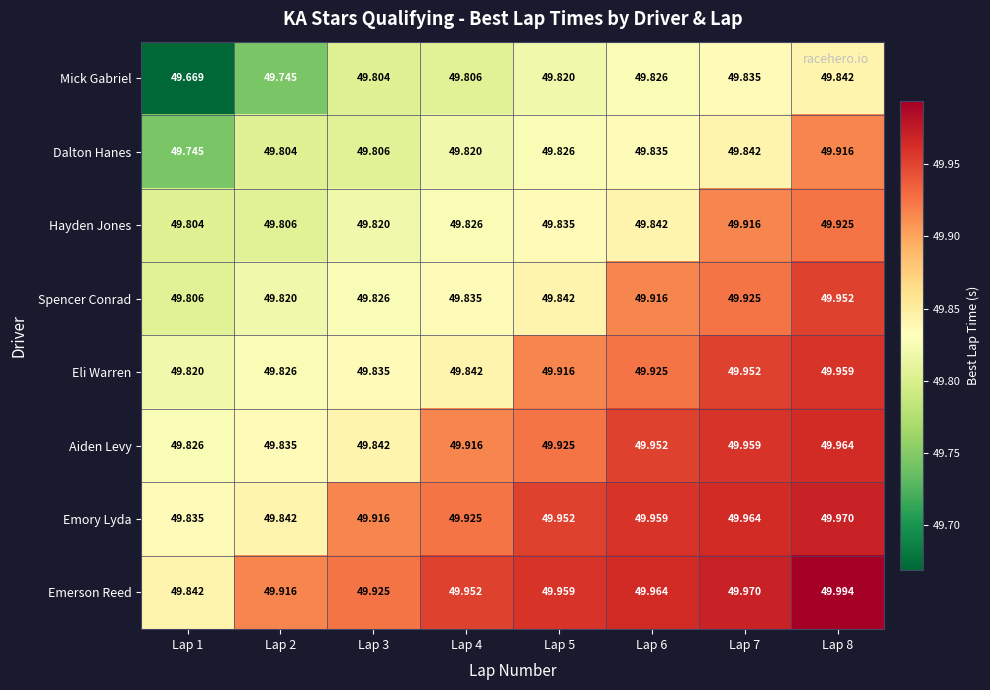

Is the value of Mick Gabriel at Lap 2 greater than the value of Emory Lyda at Lap 2?

No